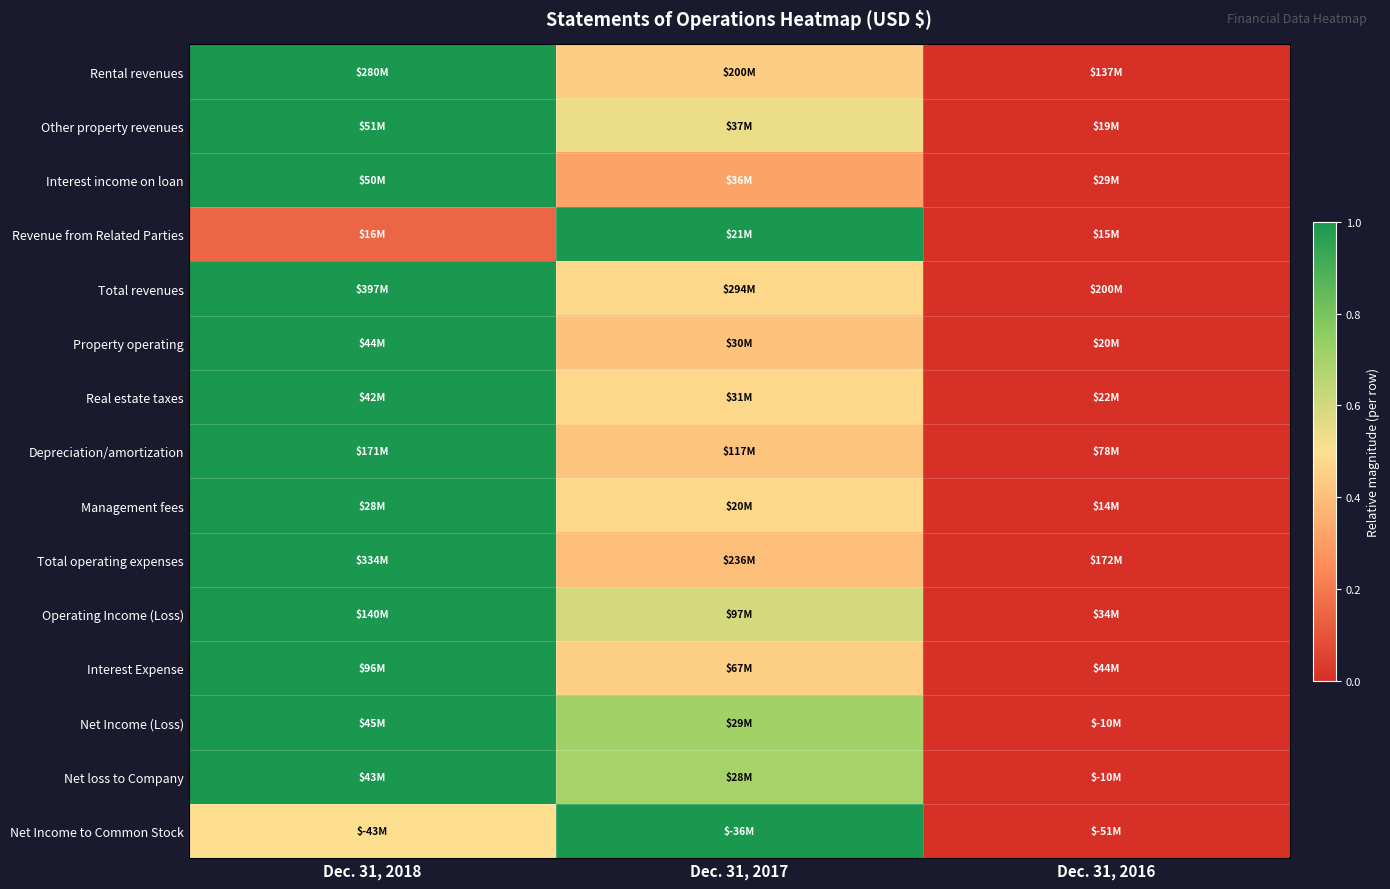

At which category does the chart reach its minimum across all series?

Dec. 31, 2016